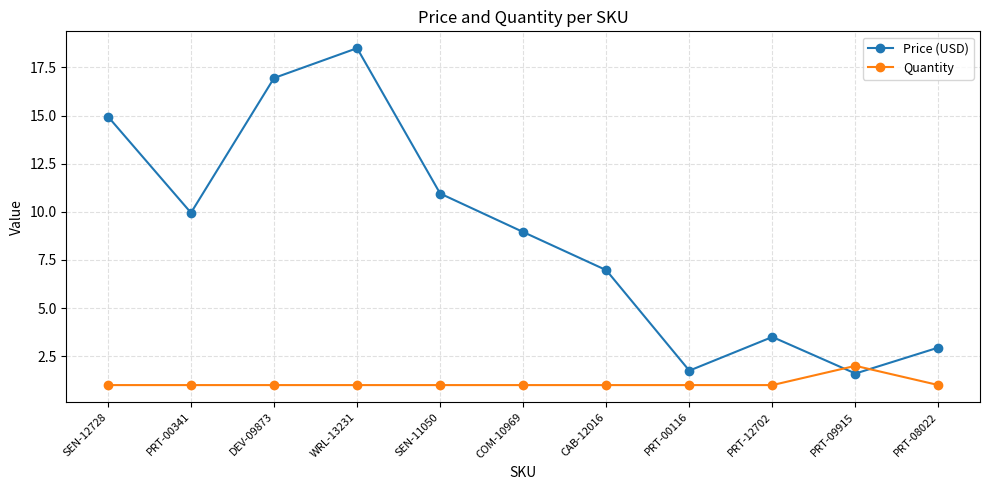

After their last crossing, which series has the higher values: Price (USD) or Quantity?

Price (USD)